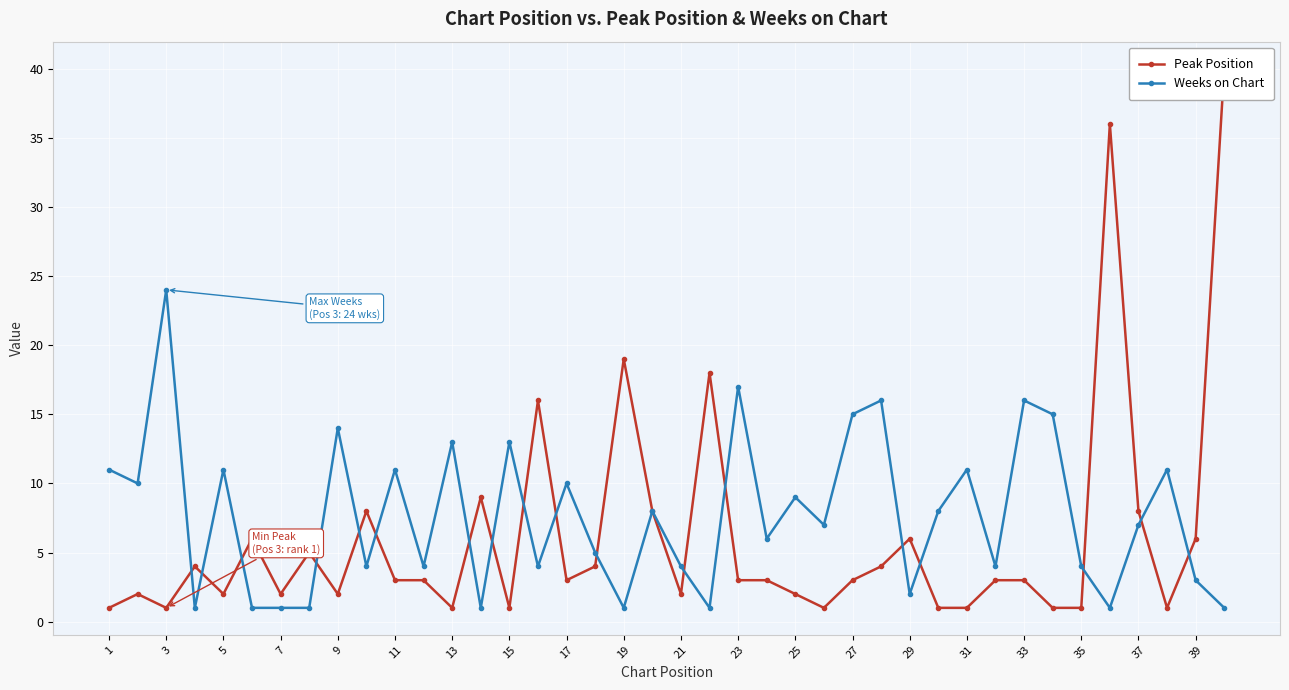

The value of Weeks on Chart at 29 is 2. True or false?

True